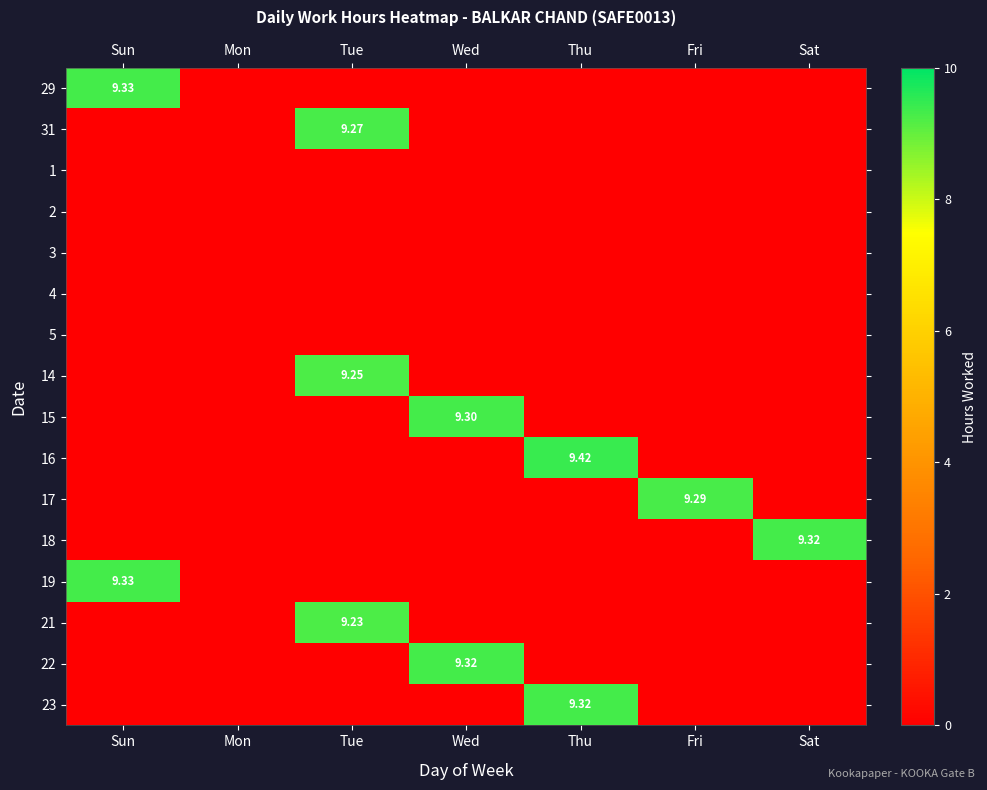

The value of 31 at Fri is -4.7. True or false?

False